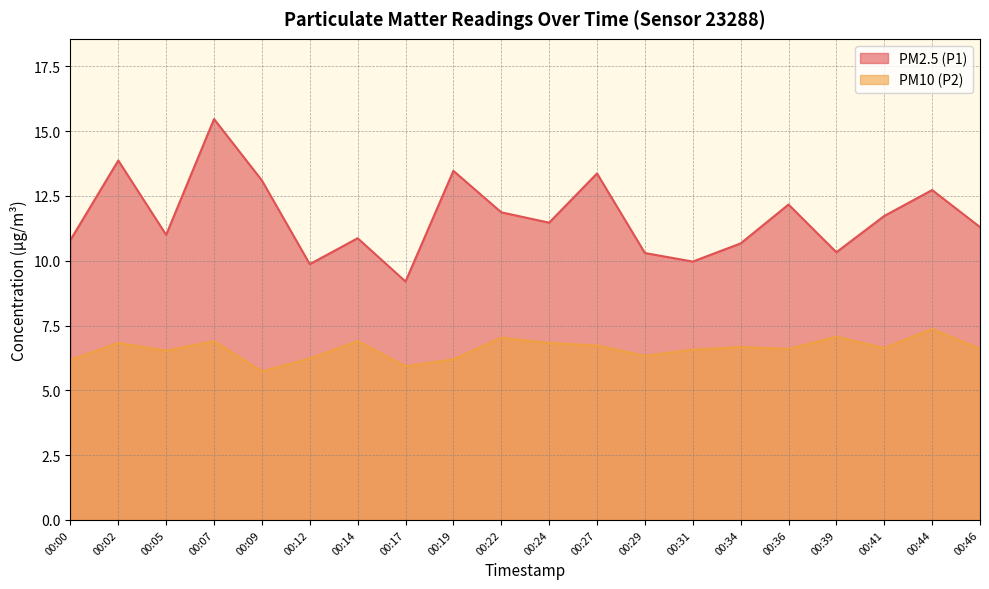

True or false: PM10 (P2) and PM2.5 (P1) intersect in this chart.

False